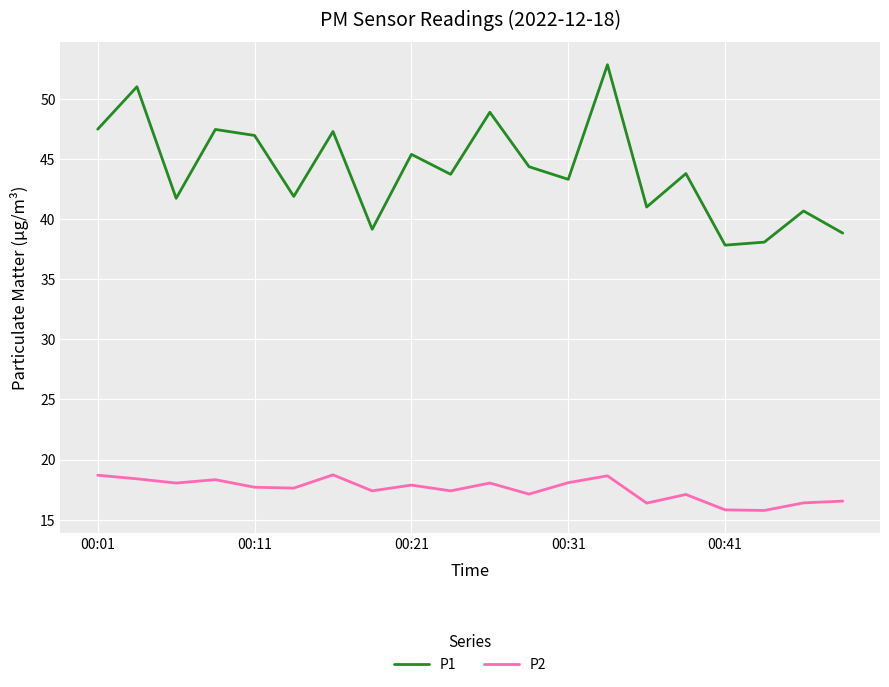

Which series has the largest total across all categories?

P1